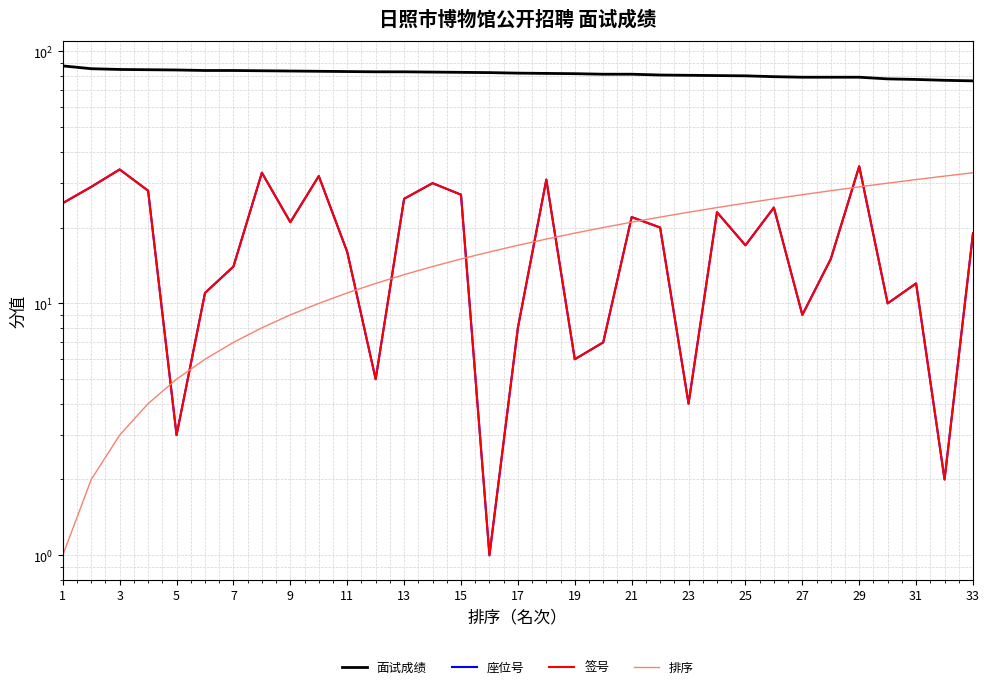

True or false: 排序 and 面试成绩 cross at least once.

False